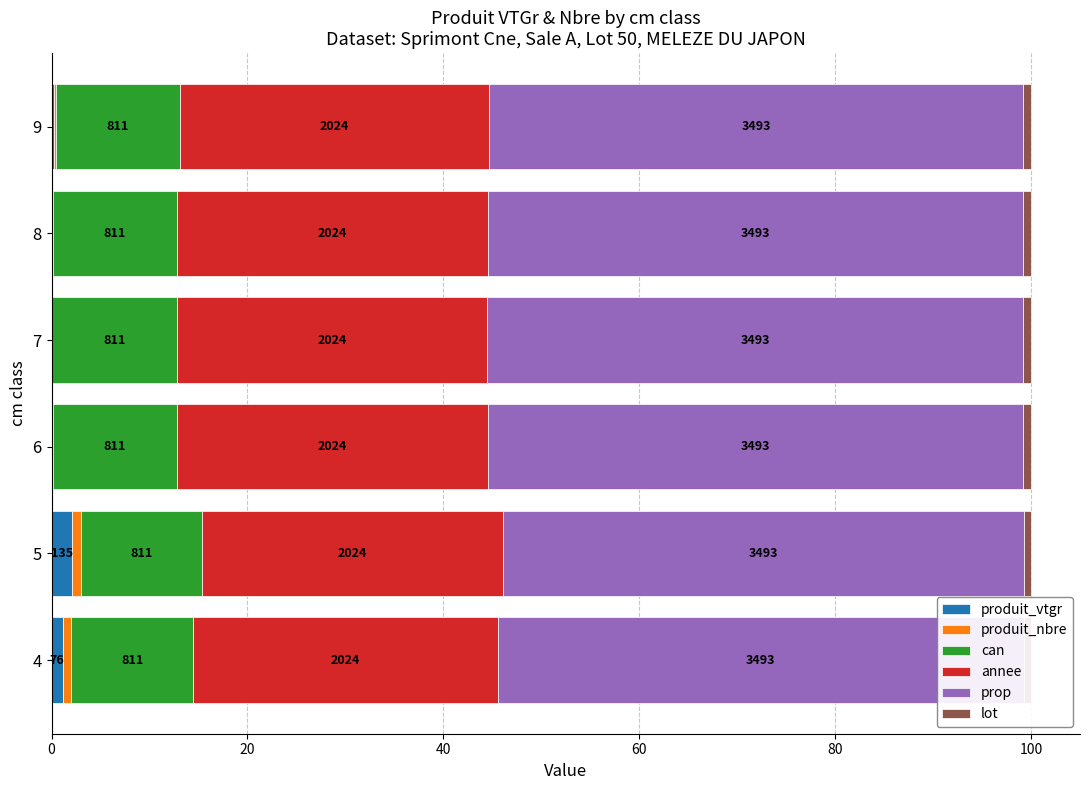

Reading left to right, transcribe all the data shown in this chart.

produit_vtgr: 0=1.2	20=2.1	40=0.1	60=0.1	80=0.1	100=0.3
produit_nbre: 0=0.9	20=1.0	40=0.0	60=0.0	80=0.0	100=0.1
can: 0=12.5	20=12.3	40=12.7	60=12.7	80=12.7	100=12.7
annee: 0=31.1	20=30.8	40=31.7	60=31.7	80=31.7	100=31.6
prop: 0=53.7	20=53.1	40=54.7	60=54.7	80=54.7	100=54.5
lot: 0=0.8	20=0.8	40=0.8	60=0.8	80=0.8	100=0.8